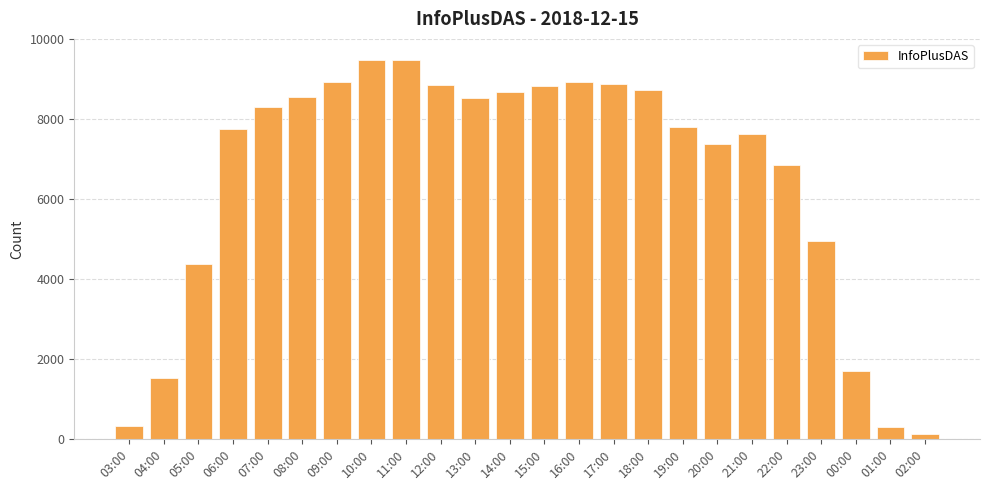

Approximately how many times larger is the value at 07:00 compared to 09:00?

0.9